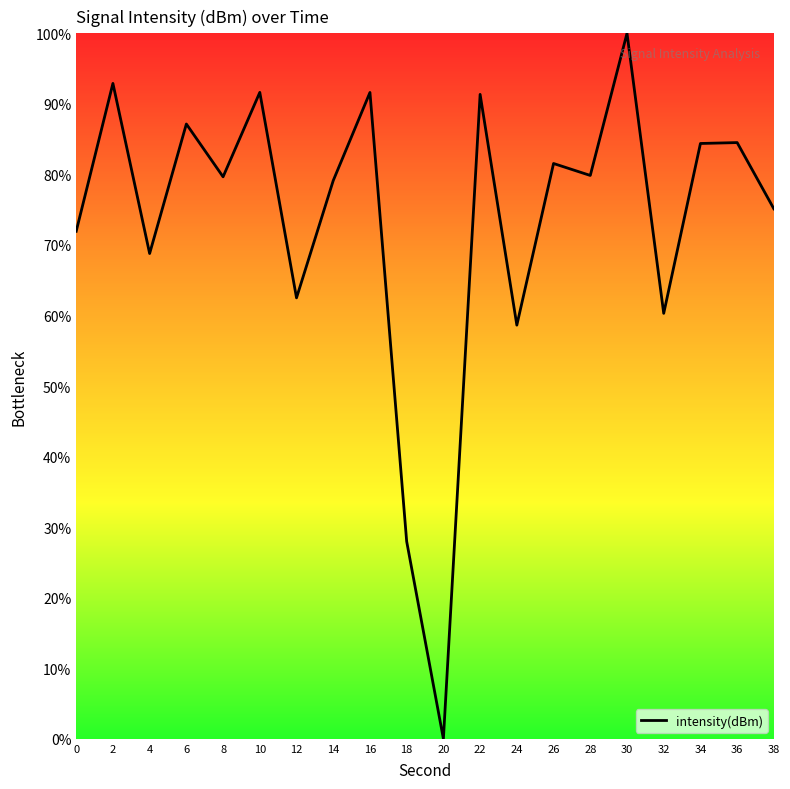

Which label corresponds to the largest value in the chart?

30